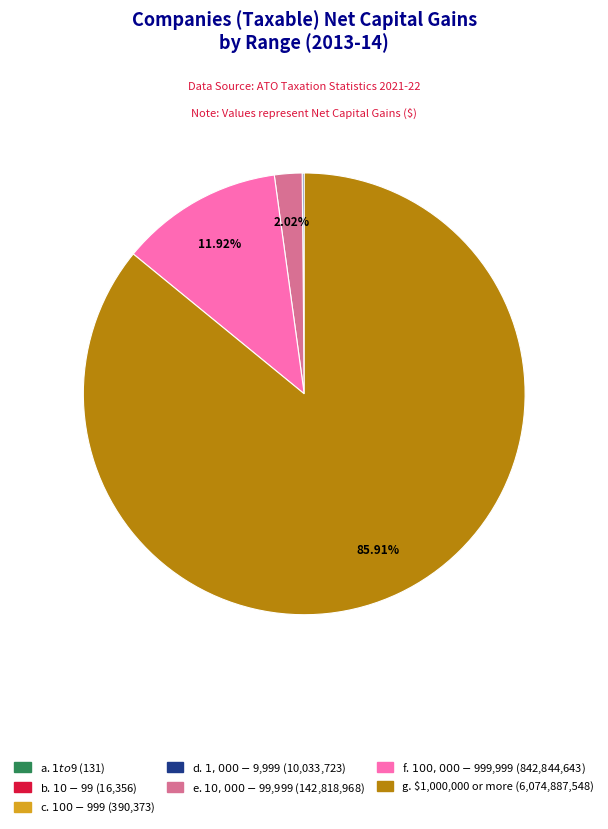

Which category accounts for the majority?

g. $1,000,000 or more